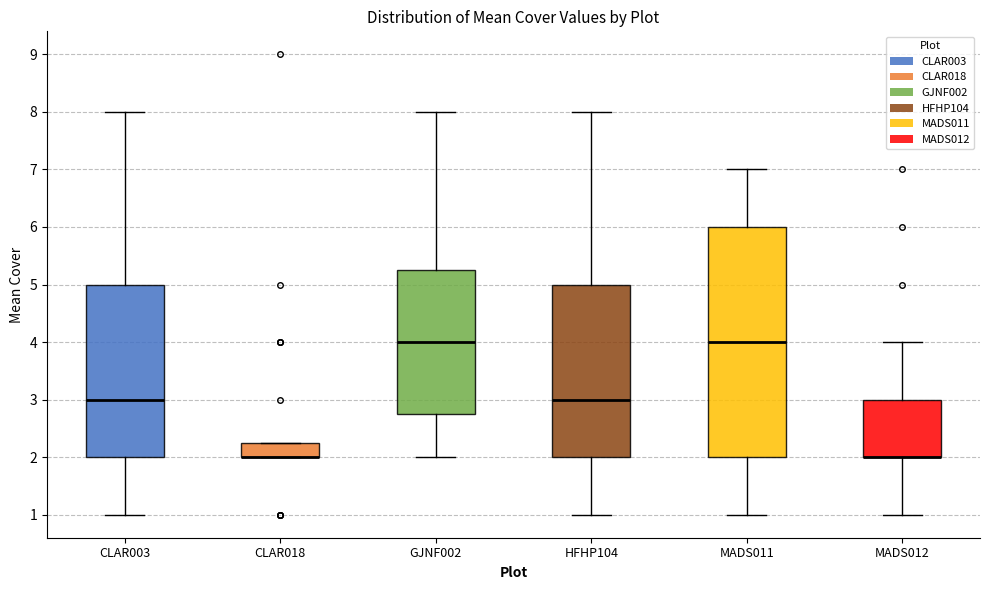

Comparing the boxes themselves (not the whiskers), which one is the tallest?

MADS011